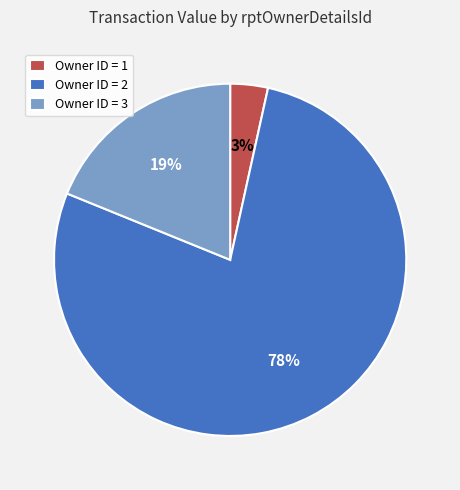

Which has a higher value, Owner ID = 1 or Owner ID = 3?

Owner ID = 3